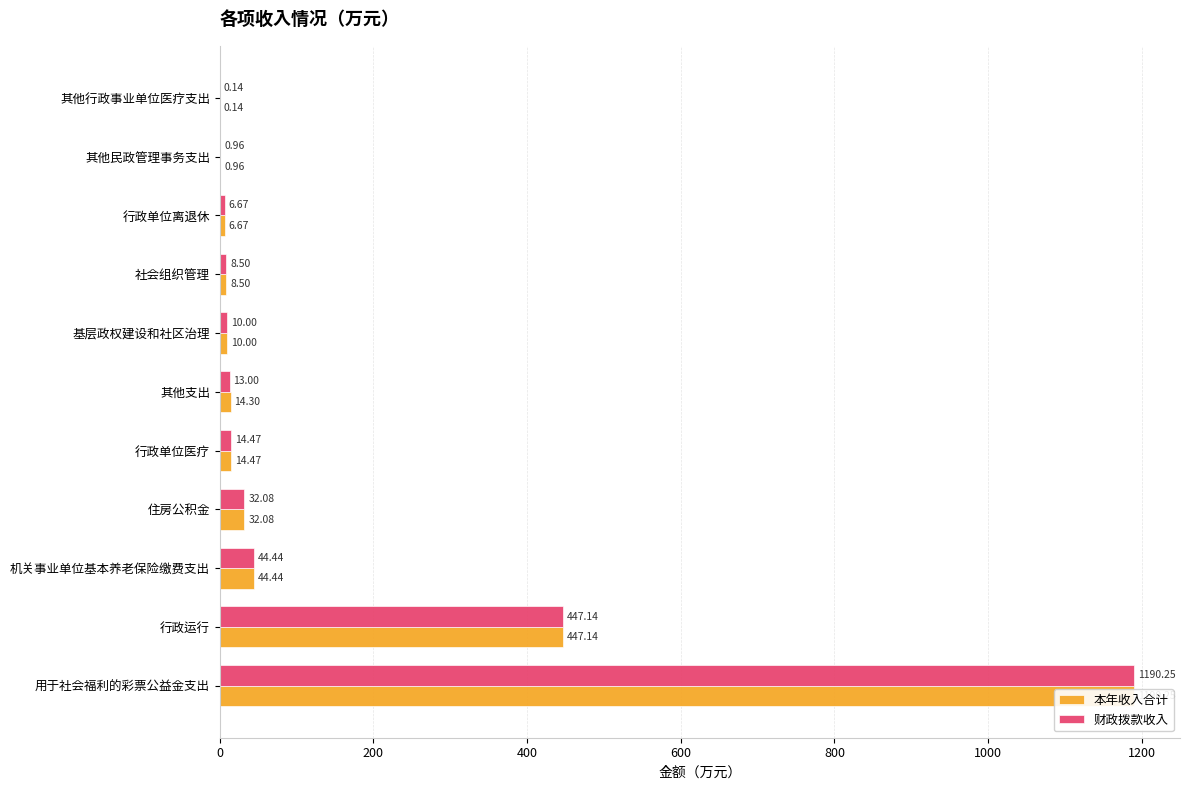

What is the highest value of the 财政拨款收入 series?

1190.2